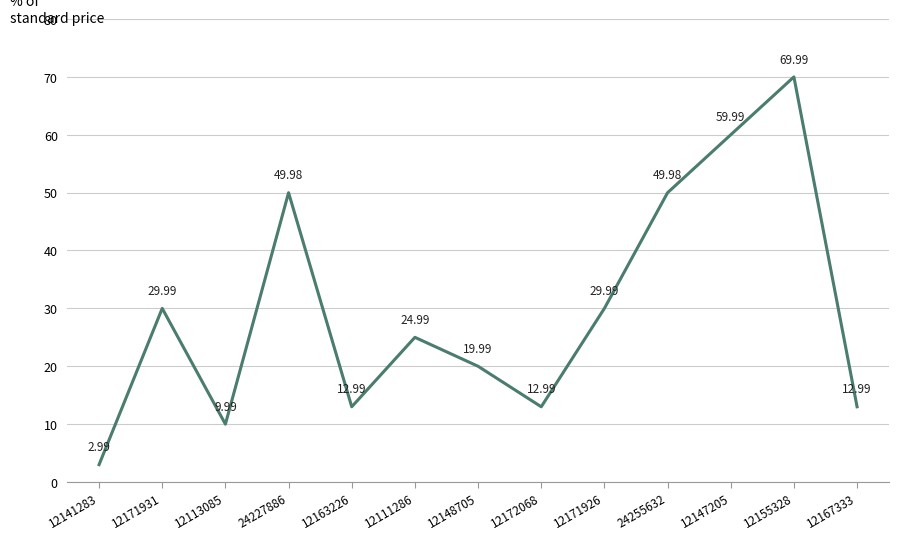

True or false: the data shows 37.1 at 12111286.

False